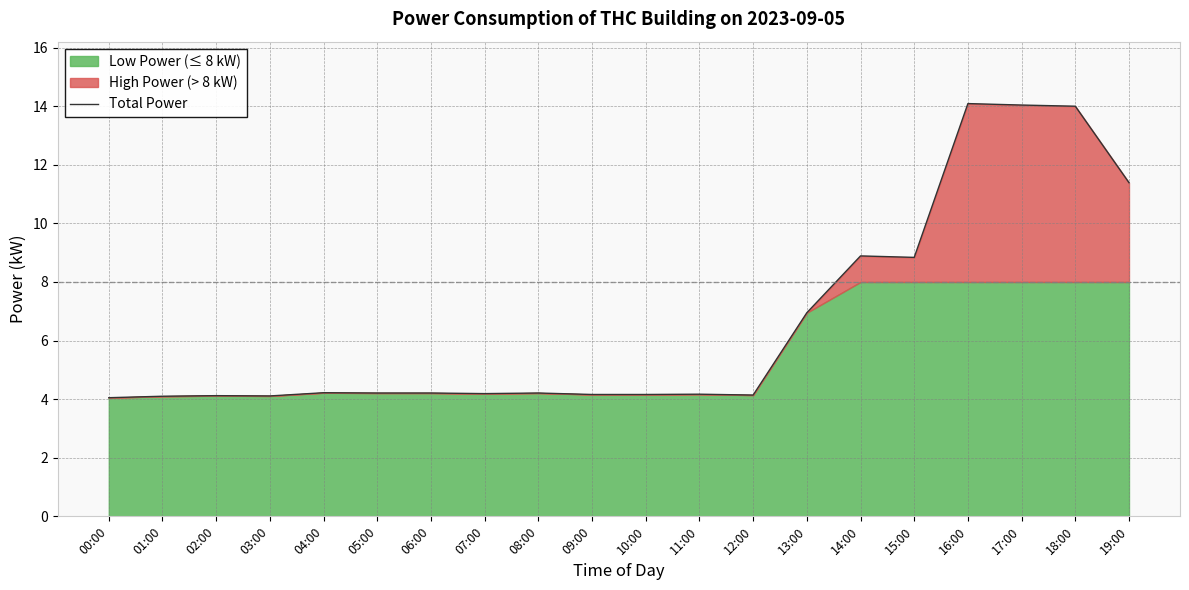

What is the smallest value displayed?

4.0